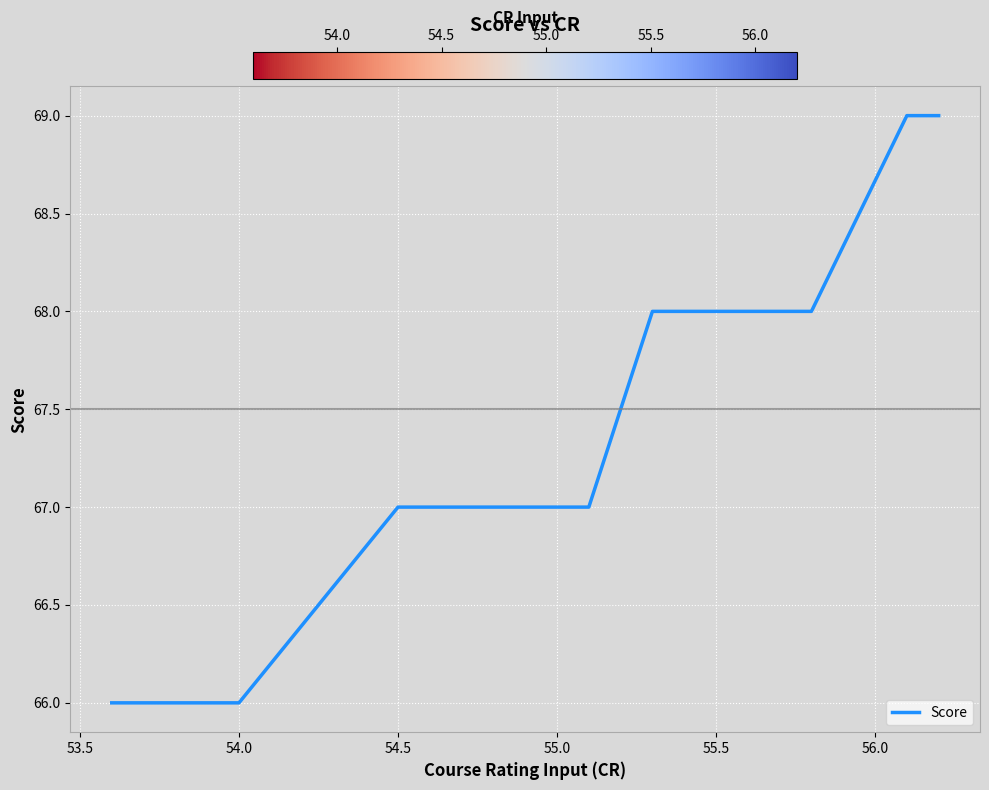

What is the minimum value shown in the chart?

66